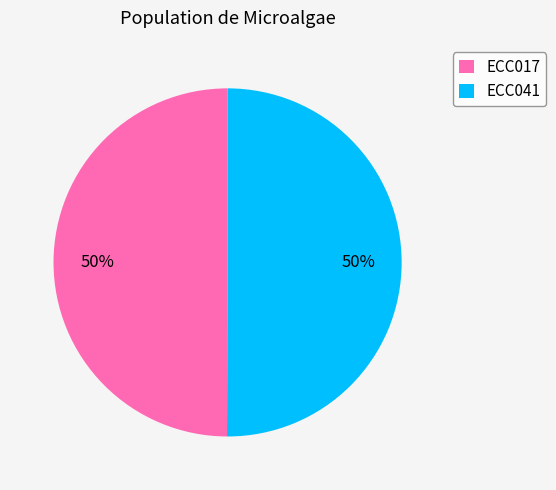

What is the ratio of the value at ECC041 to the value at ECC017?

1.0